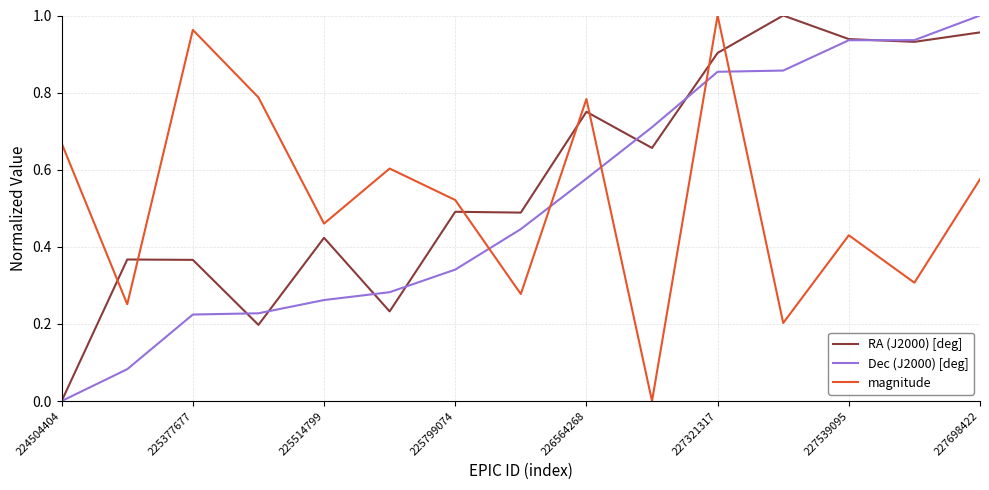

Does the chart display data point markers on the line(s)?

No